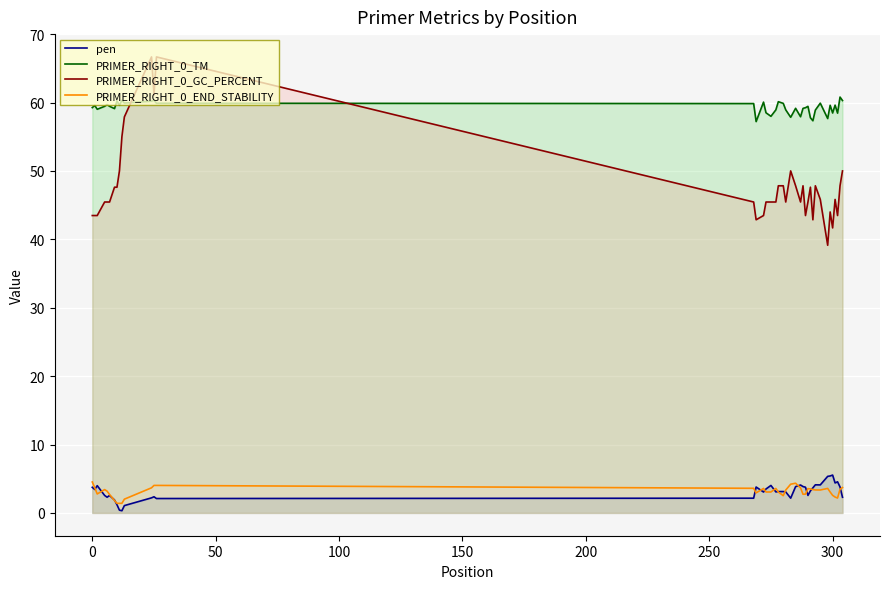

Which series has the widest spread of values?

PRIMER_RIGHT_0_GC_PERCENT